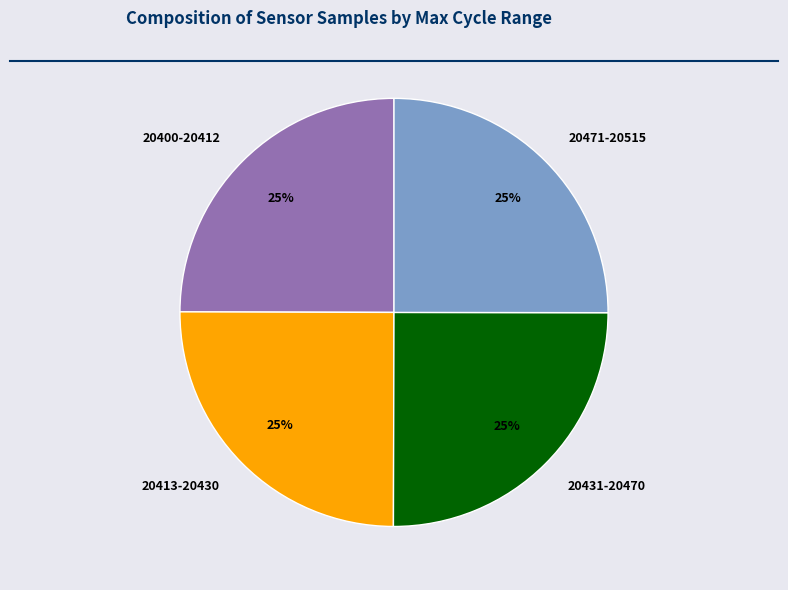

Does any single category account for the majority?

No